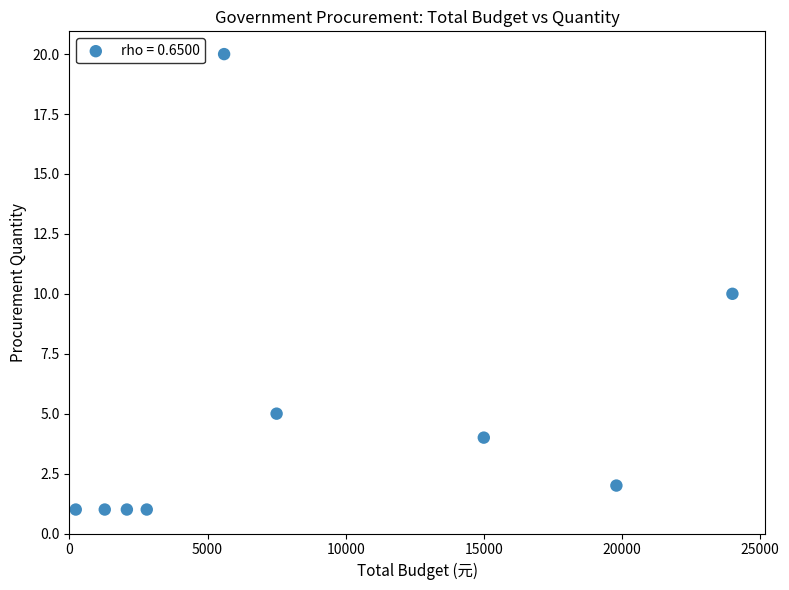

What is the average X value?

8699